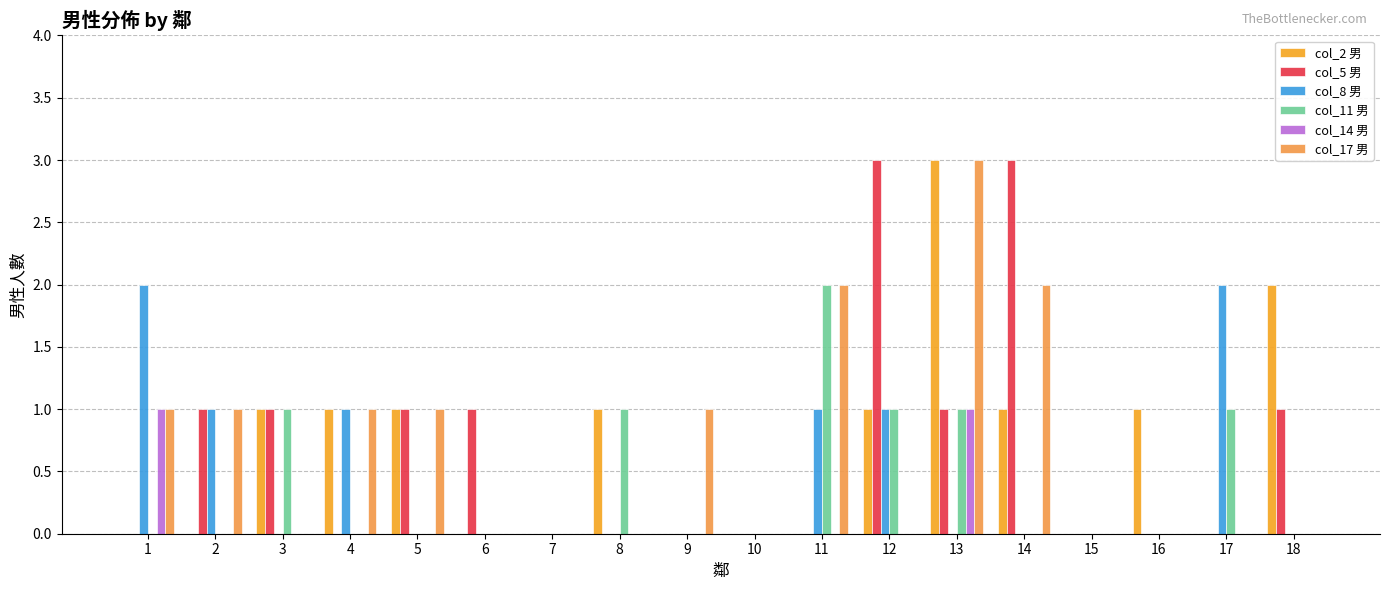

What is the total value across all series at 5?

3